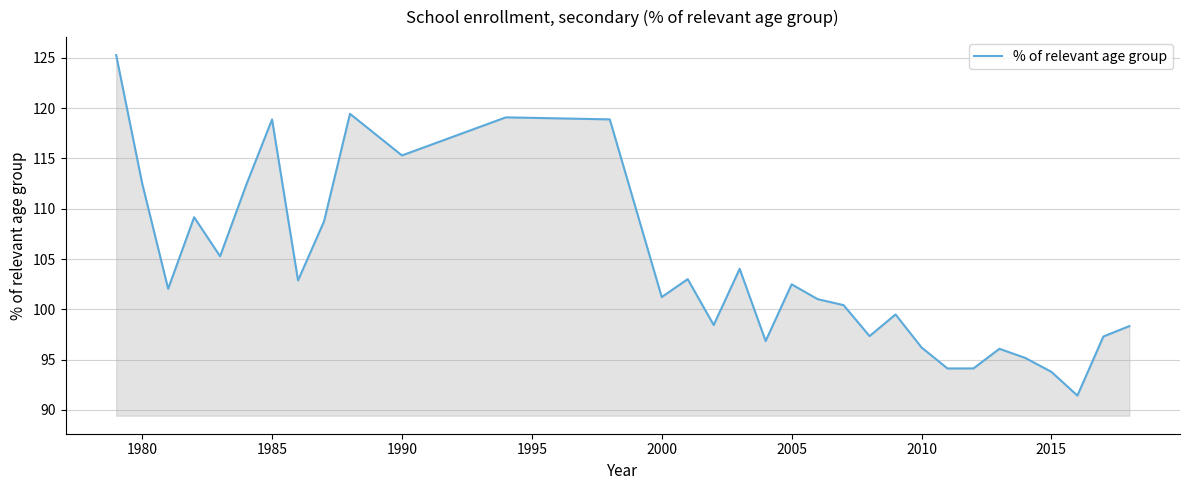

Does the chart display data point markers on the line(s)?

No